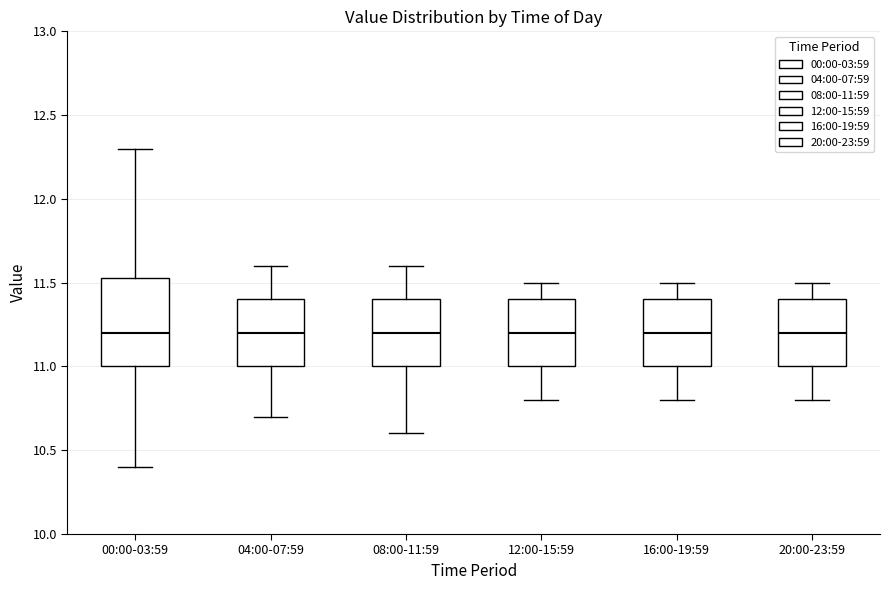

Reading left to right, read every box against the y-axis: the position of its median line, the range the box covers, and the ends of its whiskers. The values are not printed on the chart, so give them approximately, as read against the axis.

00:00-03:59: median 11.20, box 11.00 to 11.55, whiskers 10.40 to 12.30
04:00-07:59: median 11.20, box 11.00 to 11.40, whiskers 10.70 to 11.60
08:00-11:59: median 11.20, box 11.00 to 11.40, whiskers 10.60 to 11.60
12:00-15:59: median 11.20, box 11.00 to 11.40, whiskers 10.80 to 11.50
16:00-19:59: median 11.20, box 11.00 to 11.40, whiskers 10.80 to 11.50
20:00-23:59: median 11.20, box 11.00 to 11.40, whiskers 10.80 to 11.50